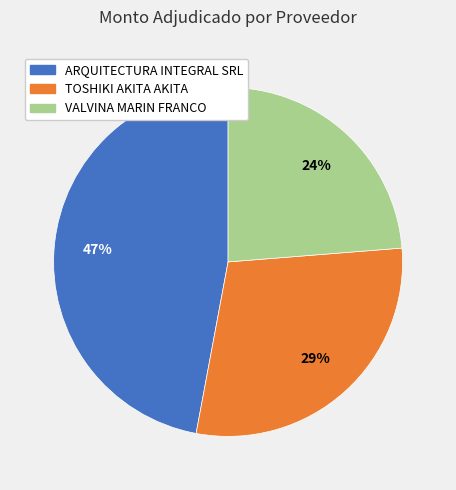

Does any single category account for the majority?

No